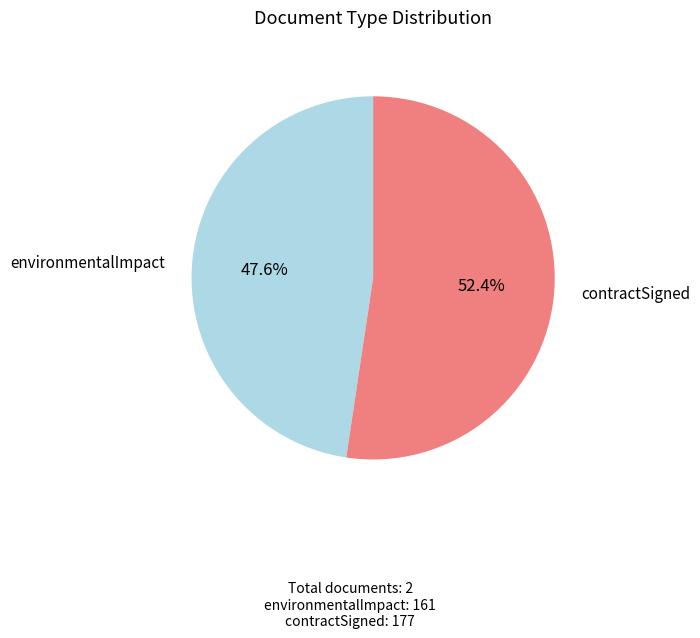

True or false: environmentalImpact accounts for 48% of the total.

True